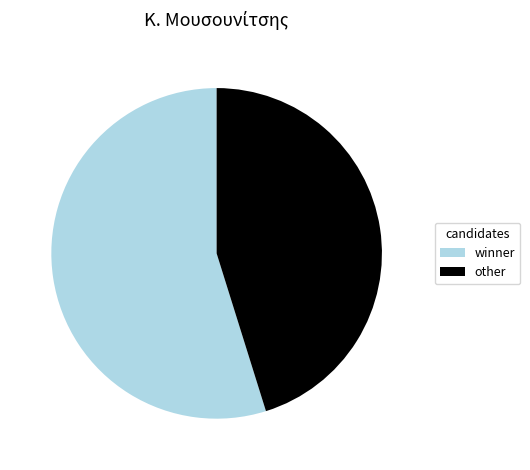

Which has a higher value, winner or other?

winner